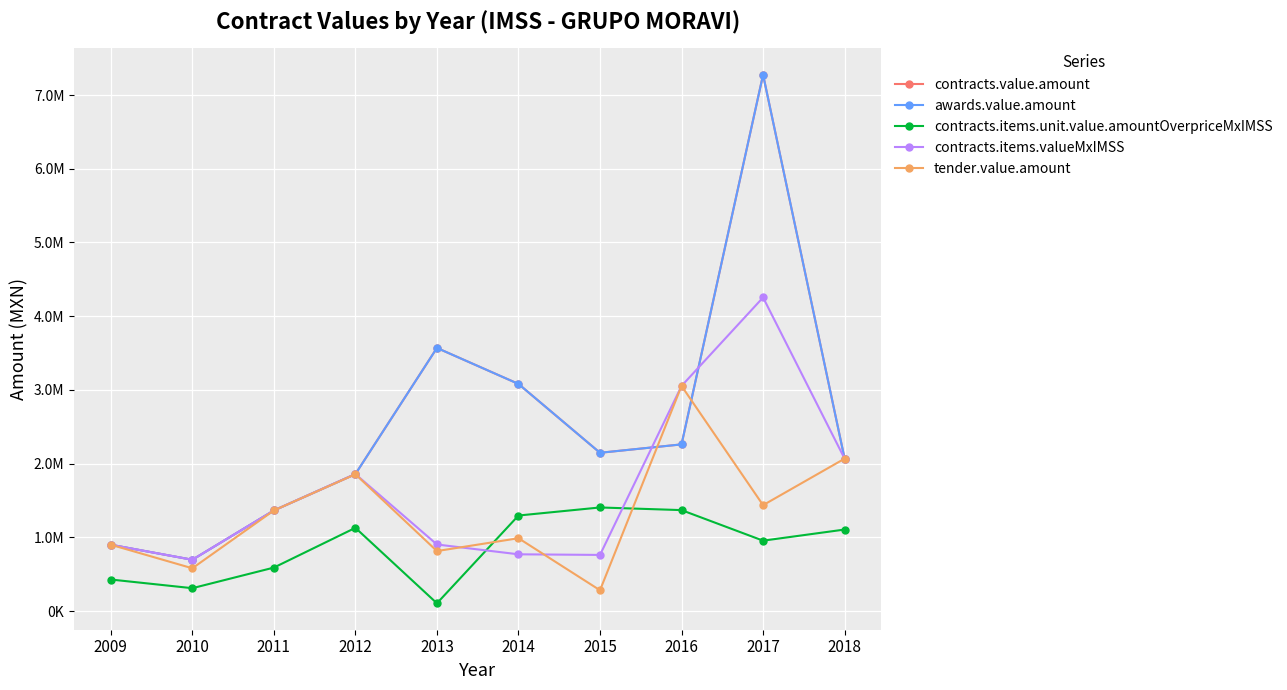

At how many categories does at least one series exceed 5470741?

1